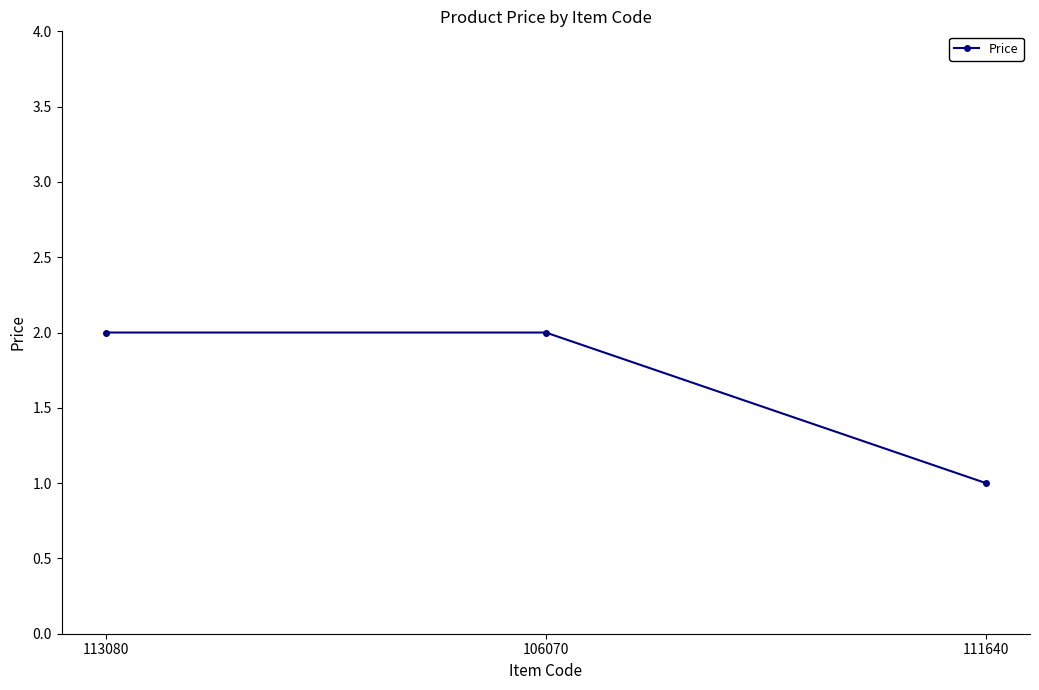

Is it true that the value at 106070 is 0?

False